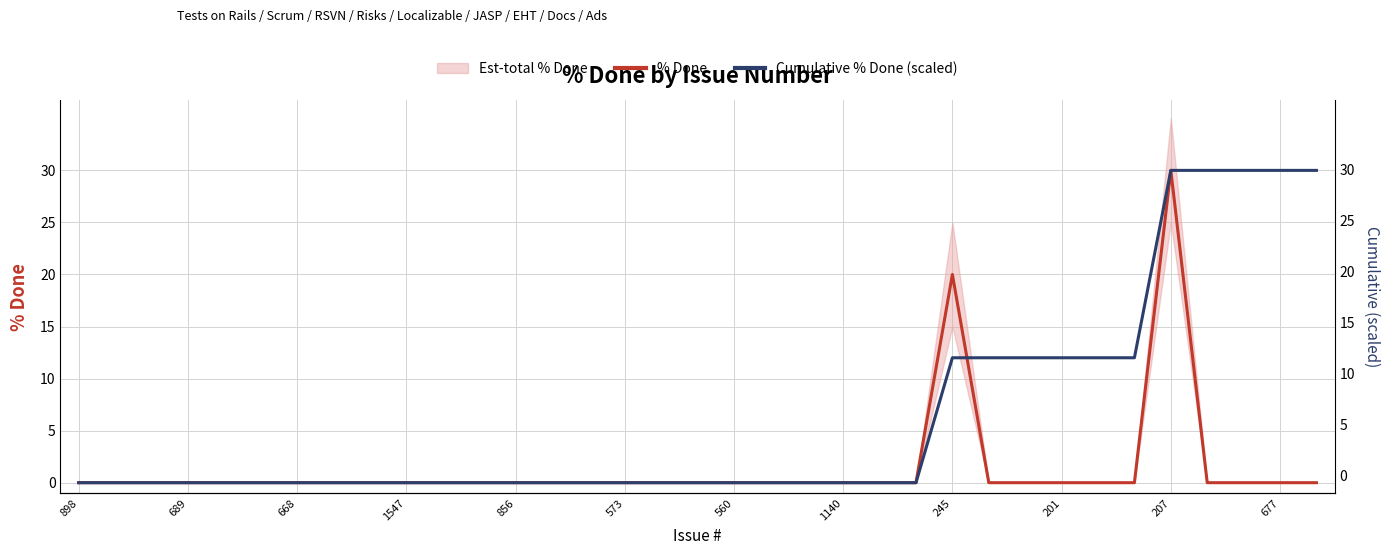

True or false: Cumulative % Done (scaled) has more than 0 points higher than both neighbors.

False